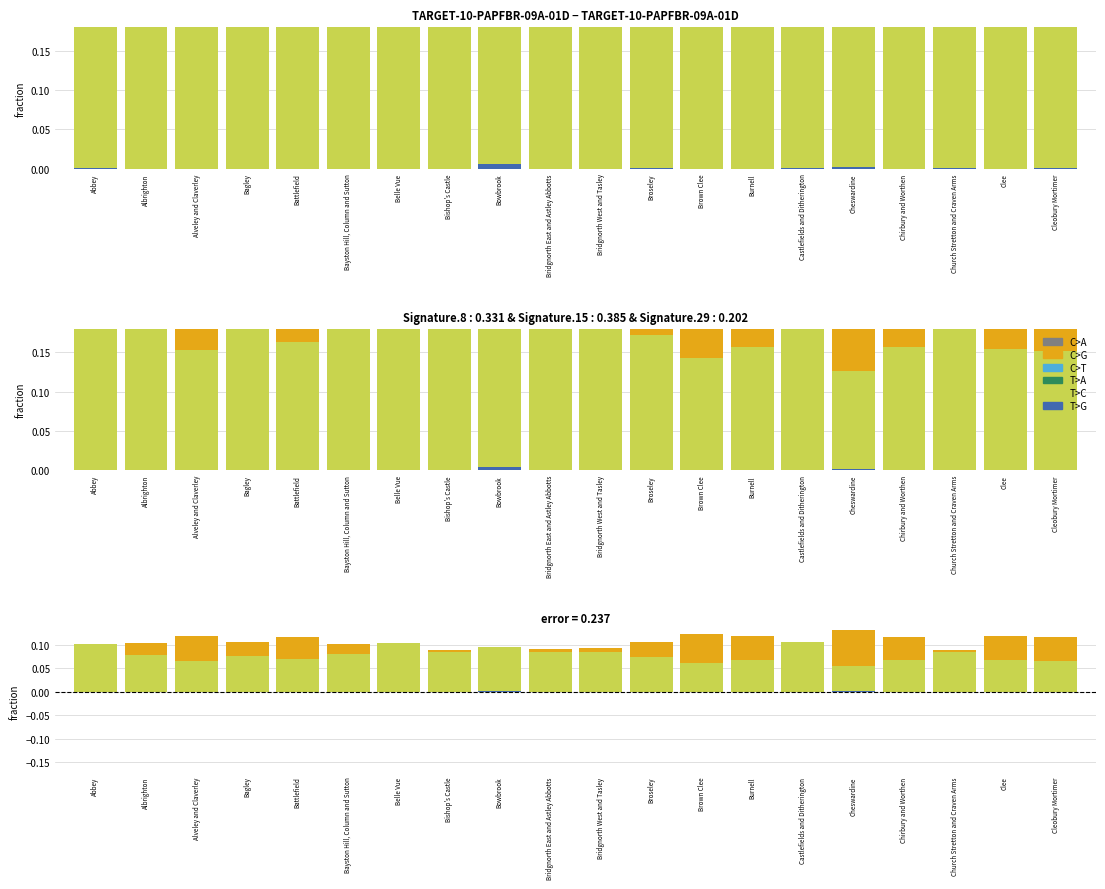

What is the label of the 2nd bar from the left?

Albrighton